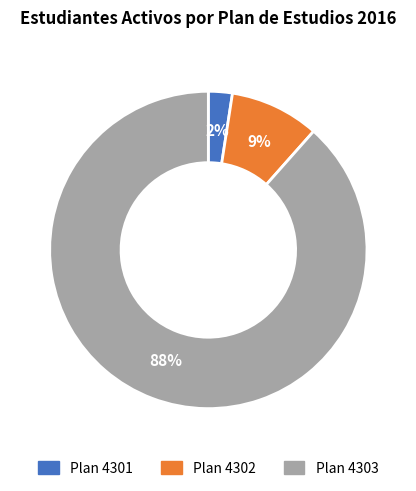

Is there a majority slice in this chart?

Yes